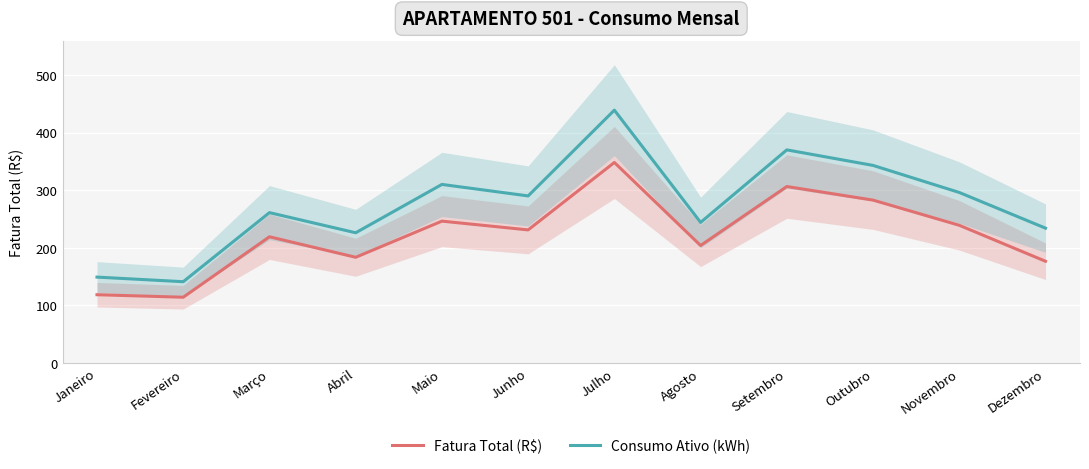

Which series has the widest spread of values?

Consumo Ativo (kWh)